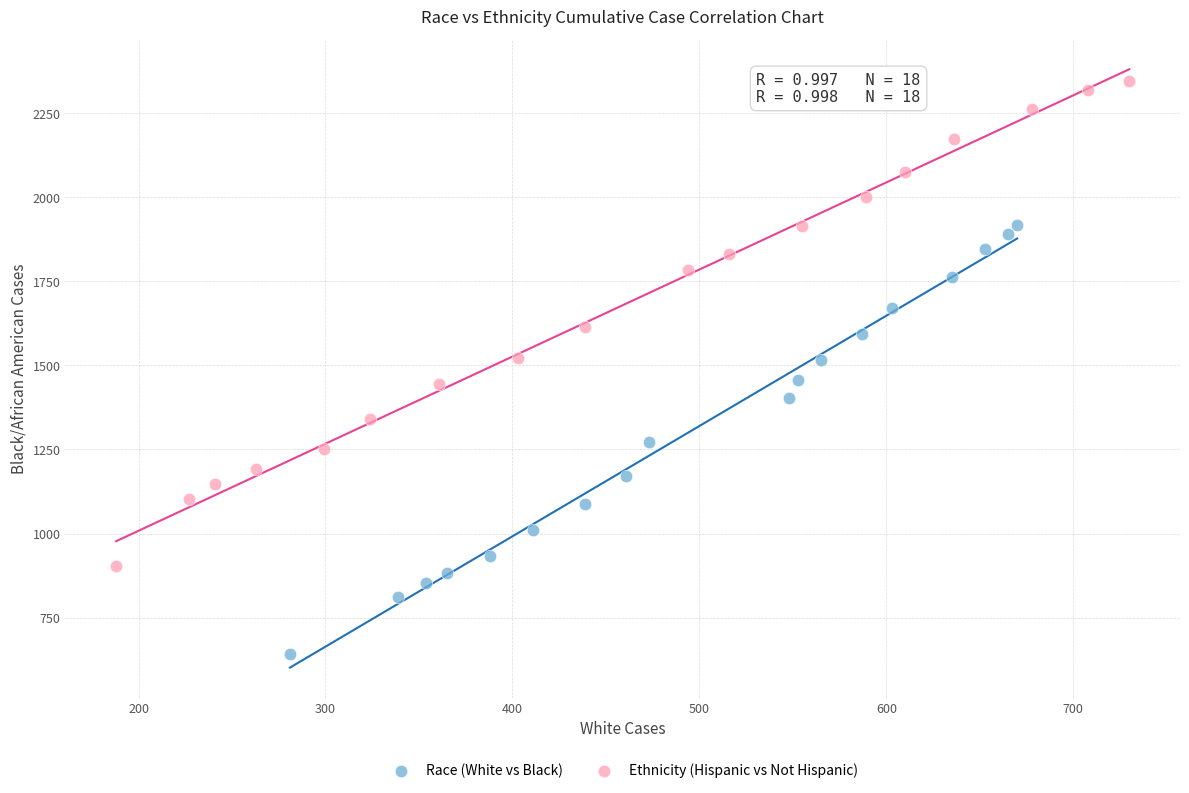

Which series has the largest Y range (max minus min)?

Ethnicity (Hispanic vs Not Hispanic)